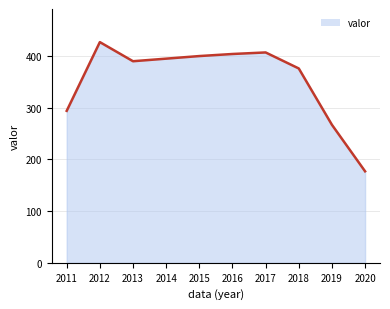

What is the greatest value displayed?

427